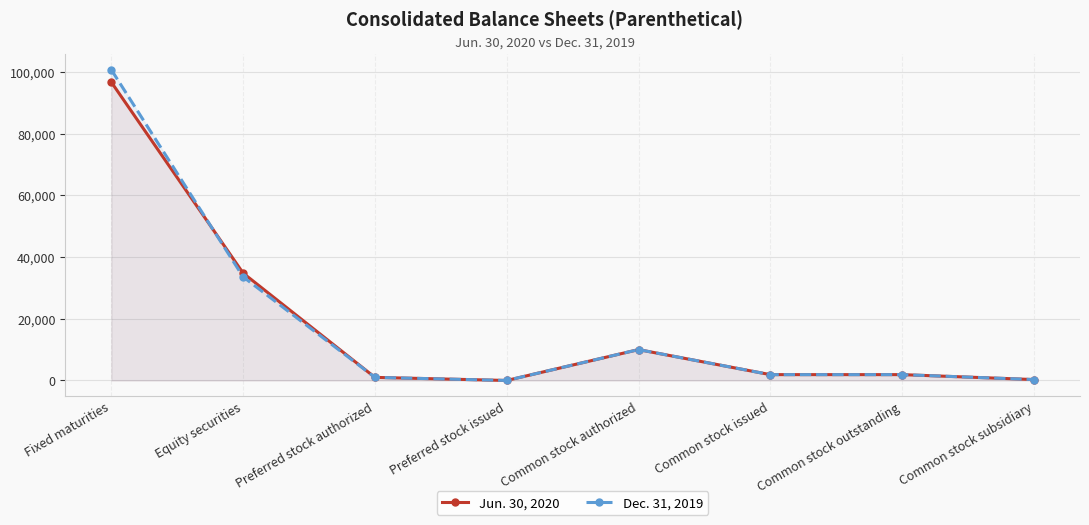

What is the total value across all series at Preferred stock authorized?

2000